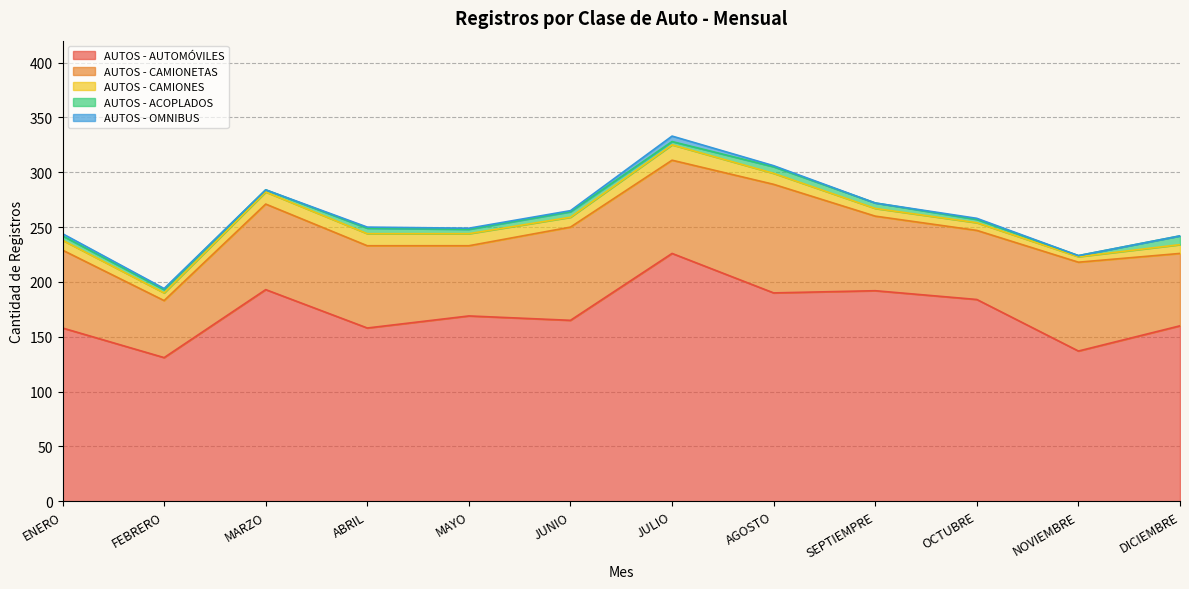

What is the total value across all series at MARZO?

284